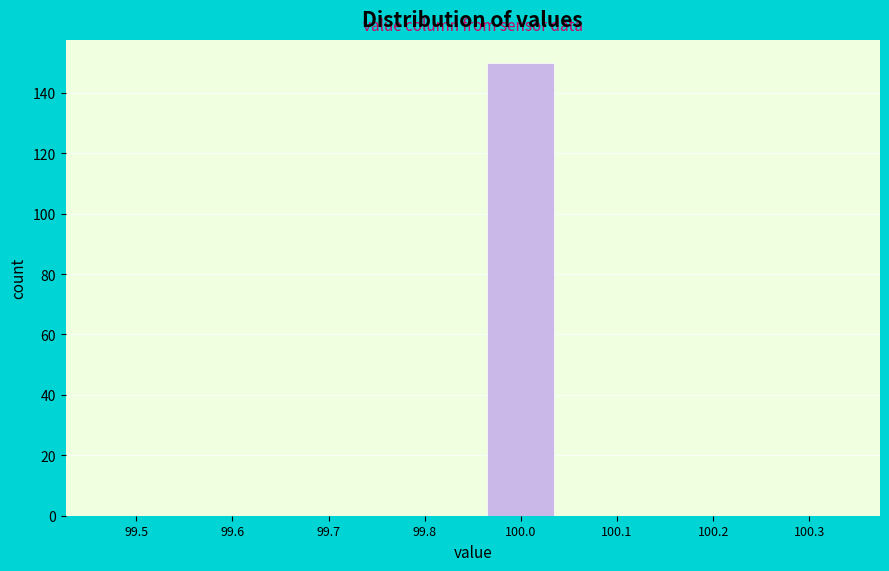

Reading right to left, list all the values displayed in this chart.

100.3=0	100.2=0	100.1=0	100.0=150	99.8=0	99.7=0	99.6=0	99.5=0